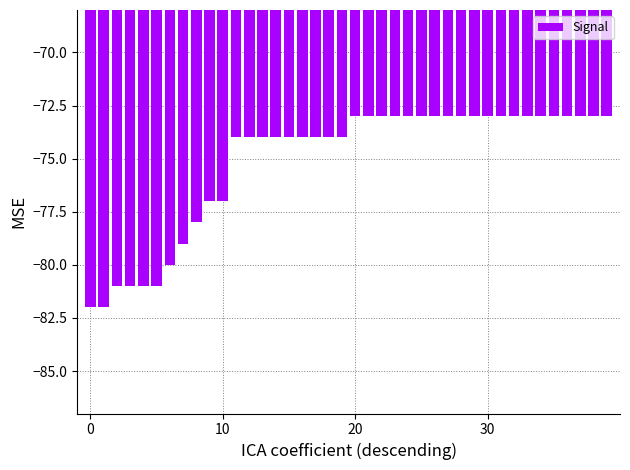

Are the bars horizontal?

No